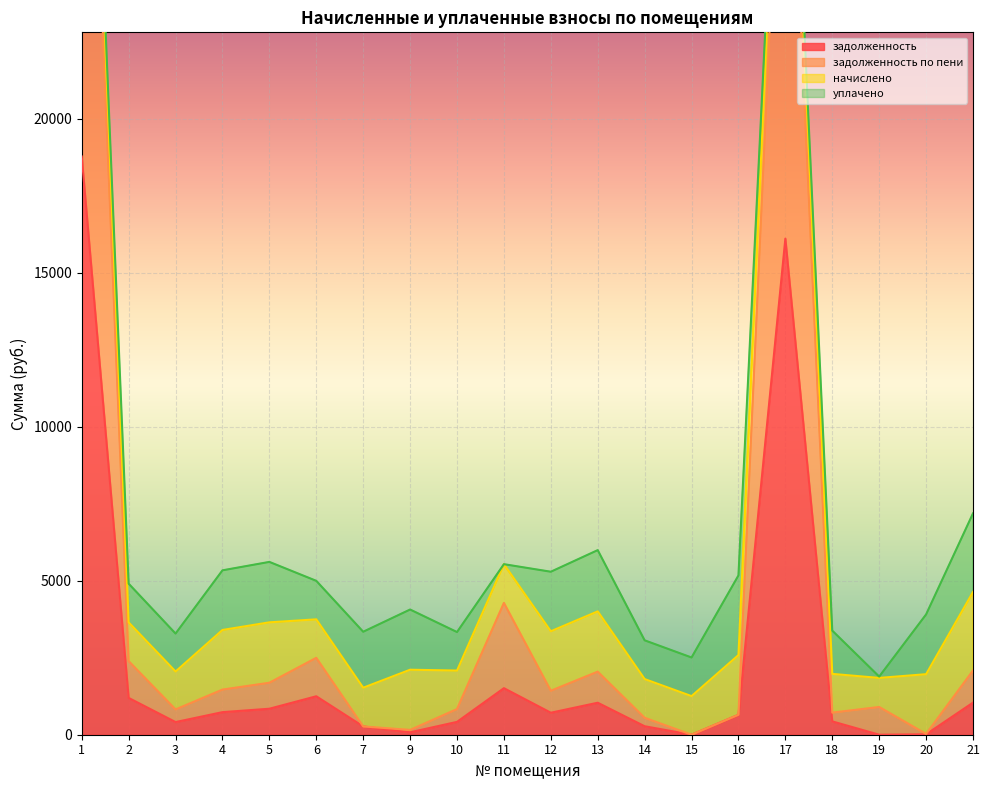

How many positive values does the задолженность по пени series have?

19